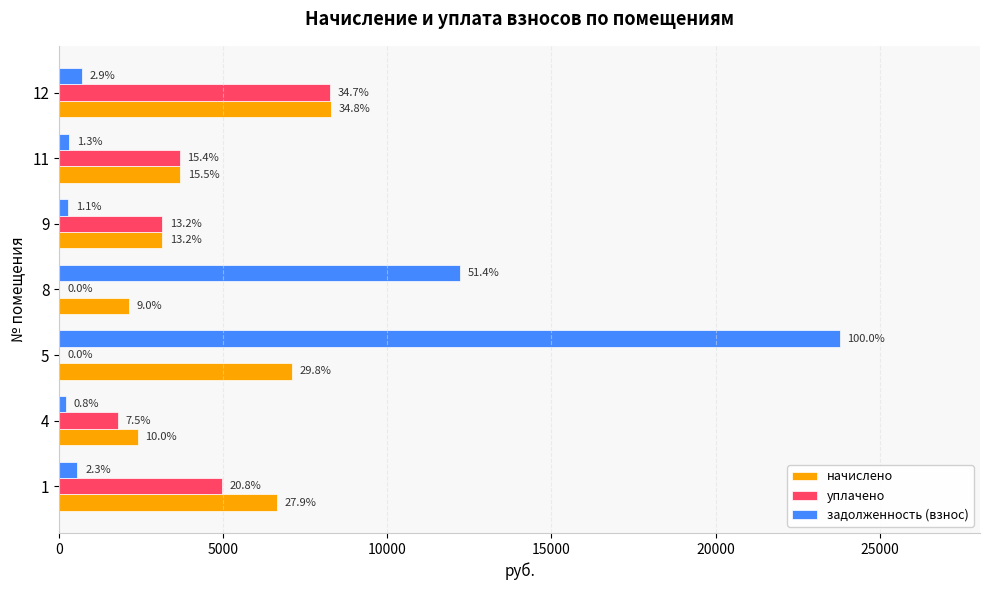

What is the sum of all начислено values?

33340.9